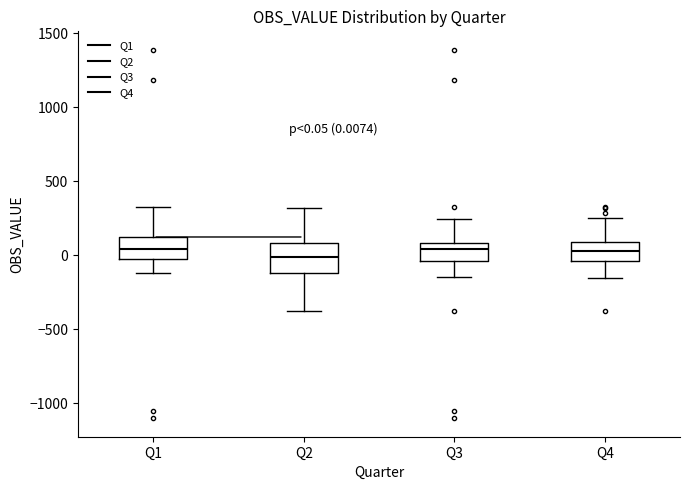

Comparing the boxes themselves (not the whiskers), which one is the tallest?

Q2